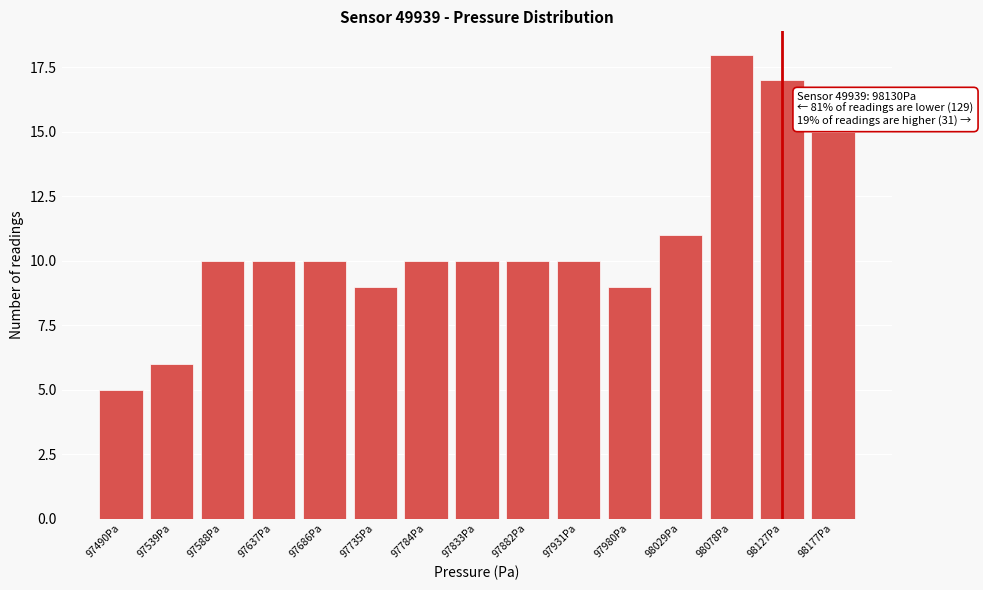

Reading left to right, what are all the values shown in this chart?

97490Pa=5	97539Pa=6	97588Pa=10	97637Pa=10	97686Pa=10	97735Pa=9	97784Pa=10	97833Pa=10	97882Pa=10	97931Pa=10	97980Pa=9	98029Pa=11	98078Pa=18	98127Pa=17	98177Pa=15